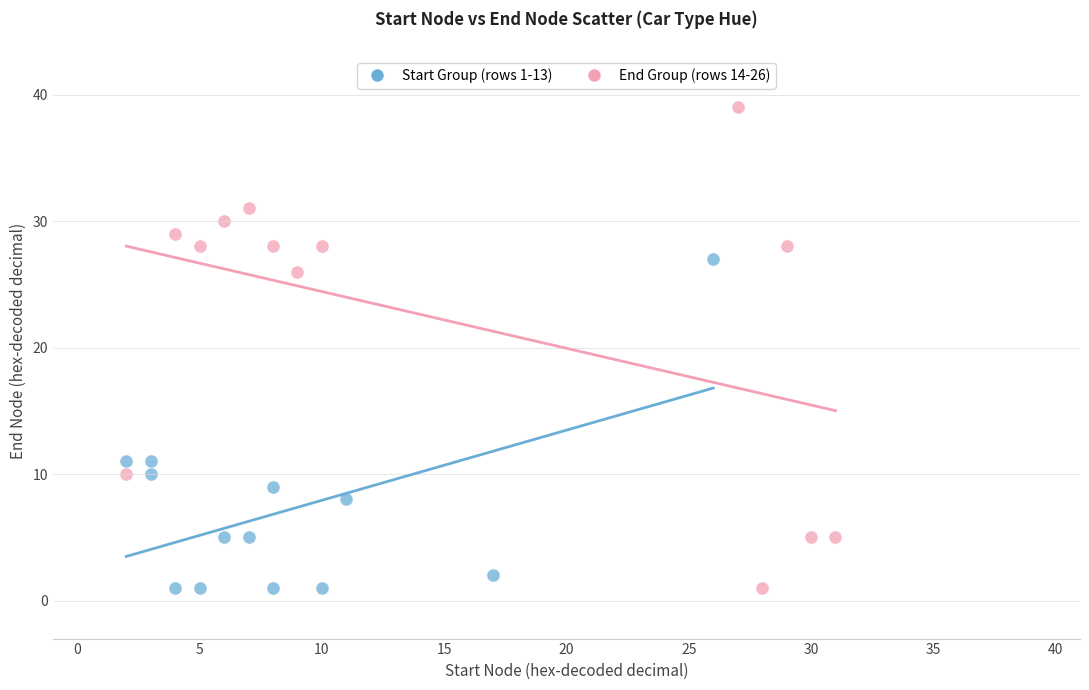

What are all the series names shown in the legend?

Start Group (rows 1-13), End Group (rows 14-26)